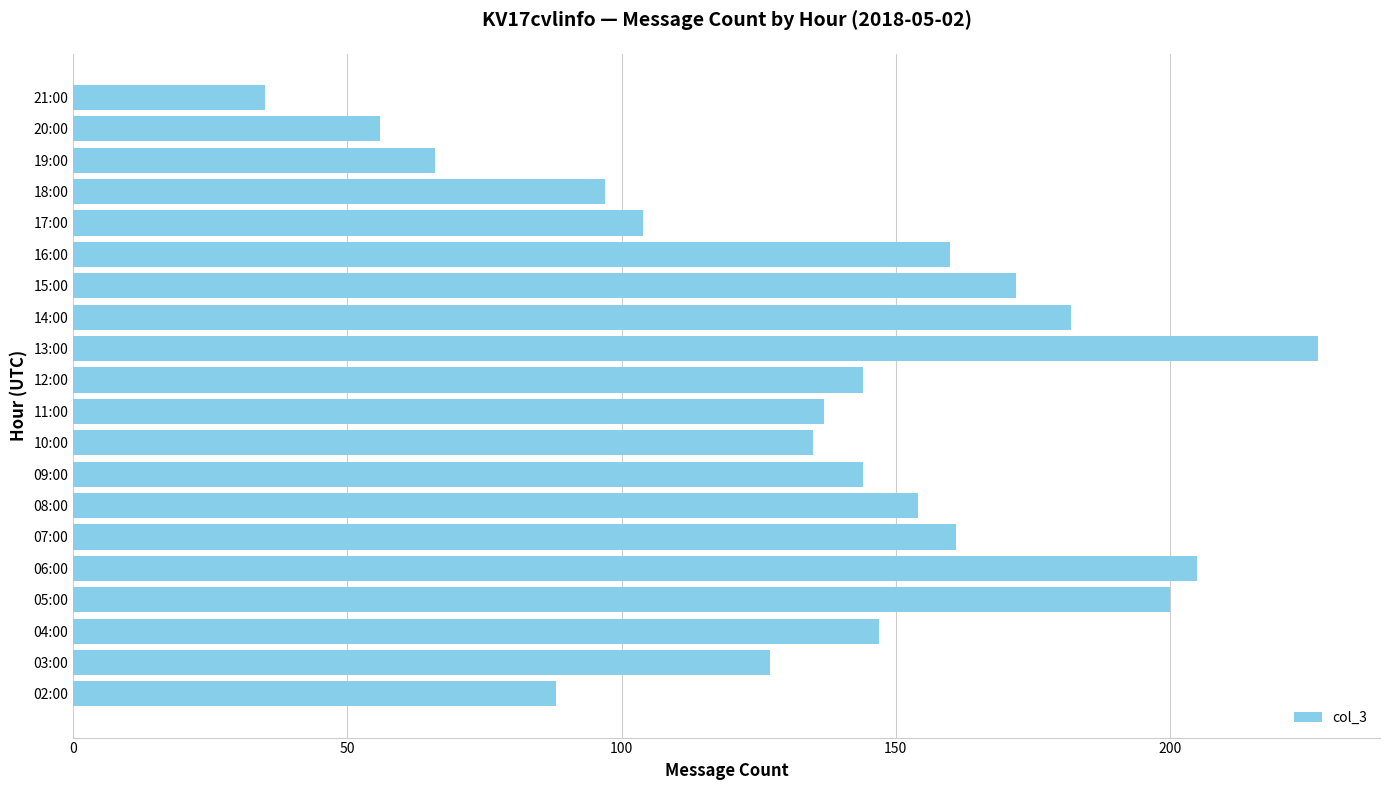

What is the minimum value shown in the chart?

35